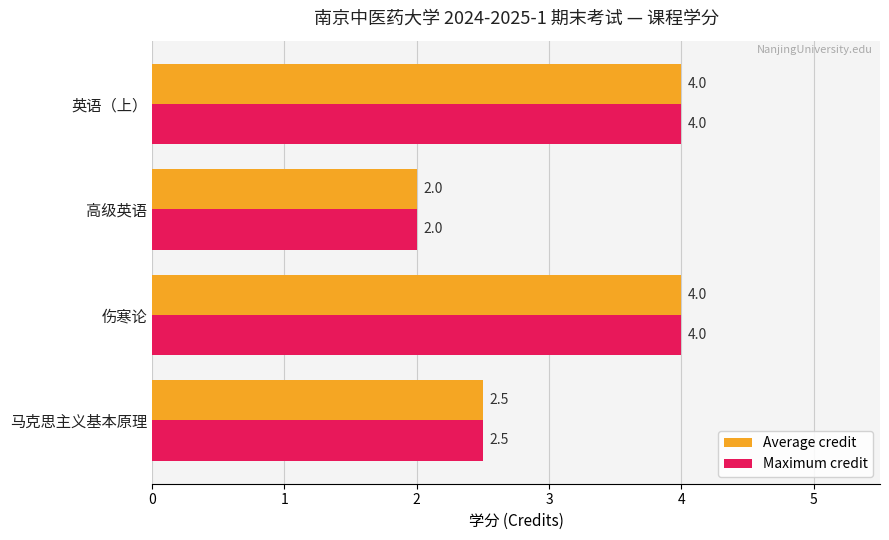

True or false: Maximum credit has a value of 2.5 at 马克思主义基本原理.

True